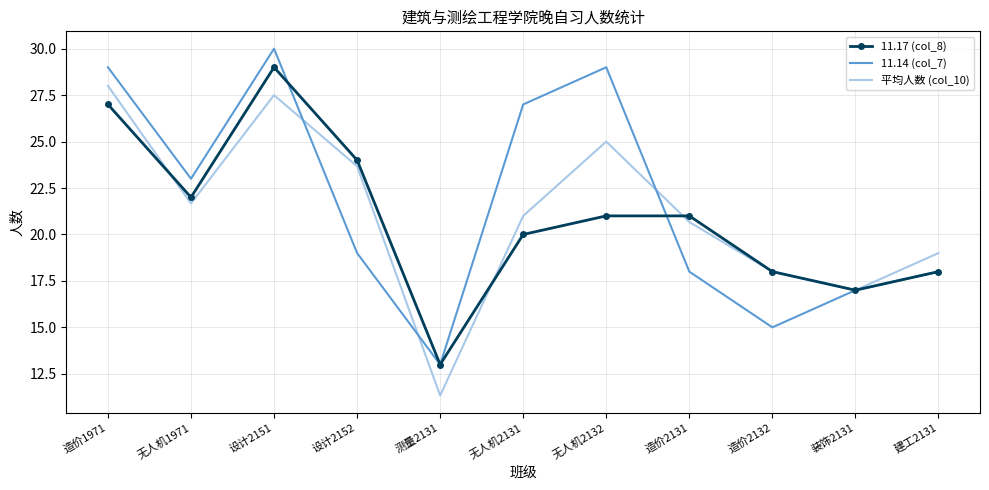

At which category does 11.17 (col_8) reach its first local valley?

无人机1971